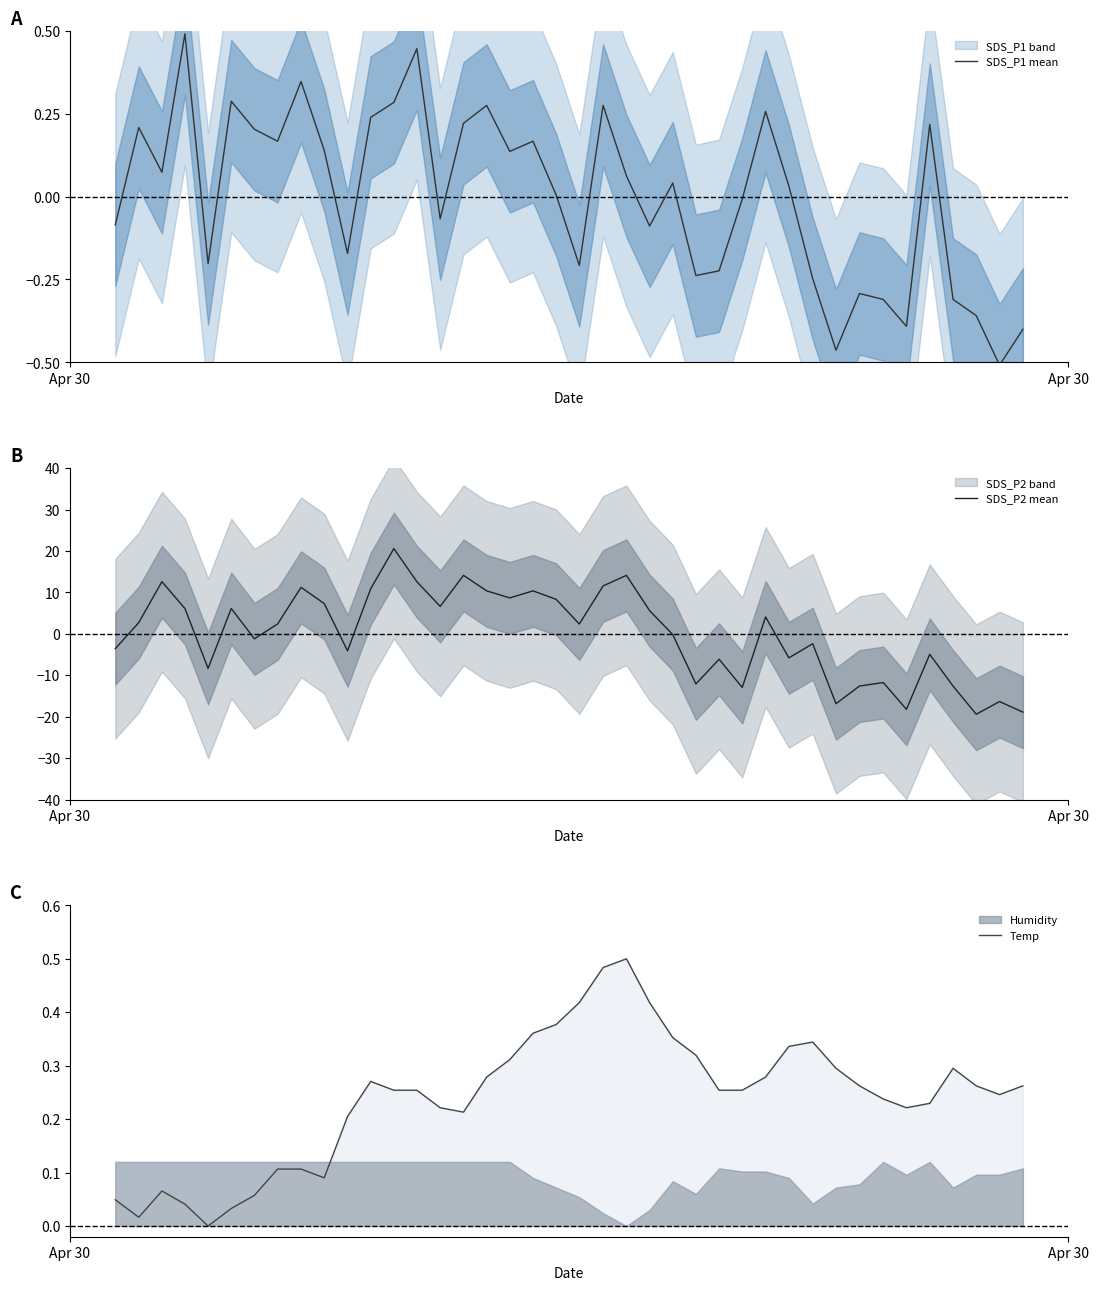

What is the maximum value for SDS_P1 mean?

0.5